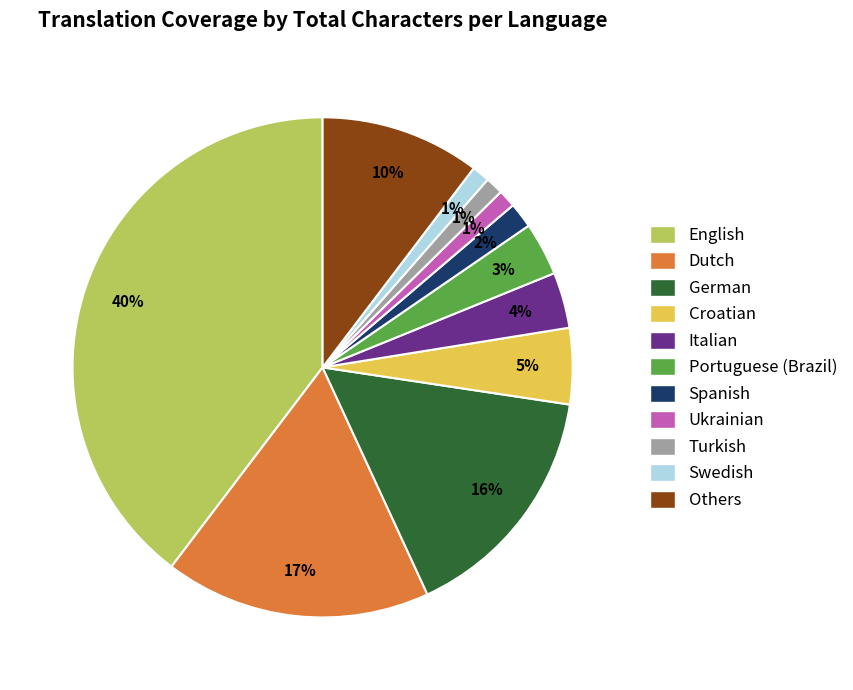

Count the number of slices in the pie.

11